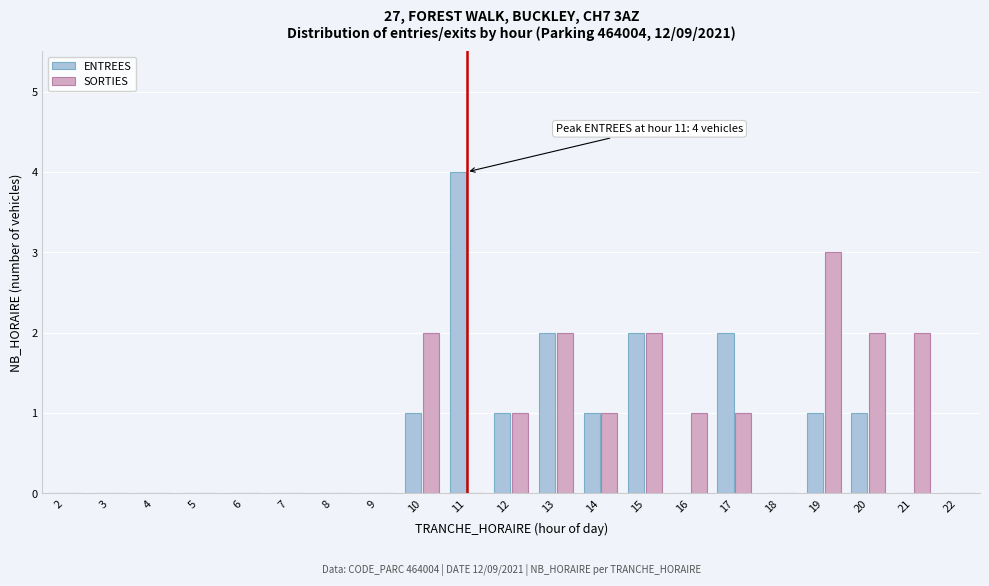

Which series changed the most between 10 and 14?

SORTIES